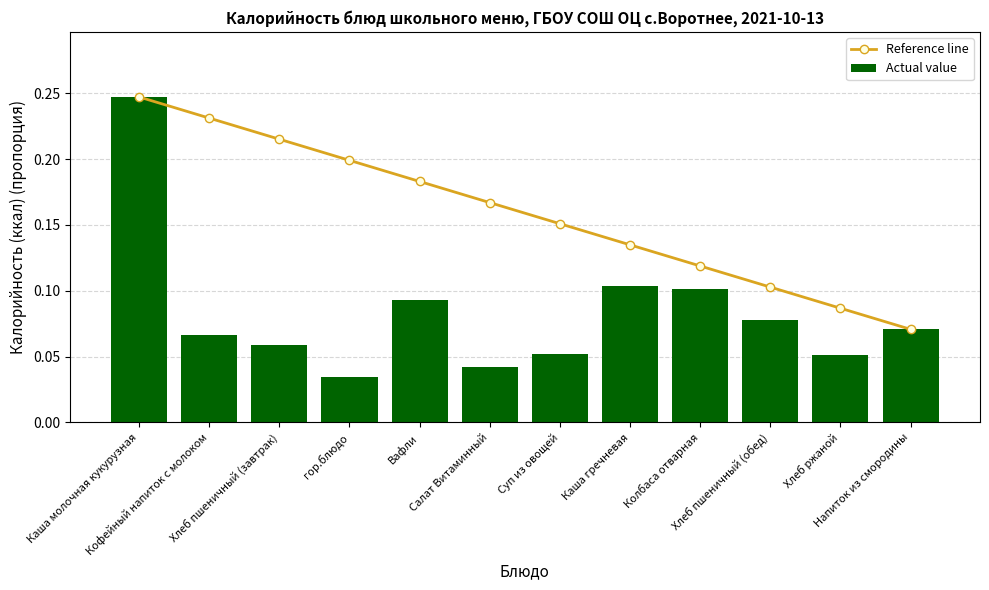

Which series has the largest total across all categories?

Reference line